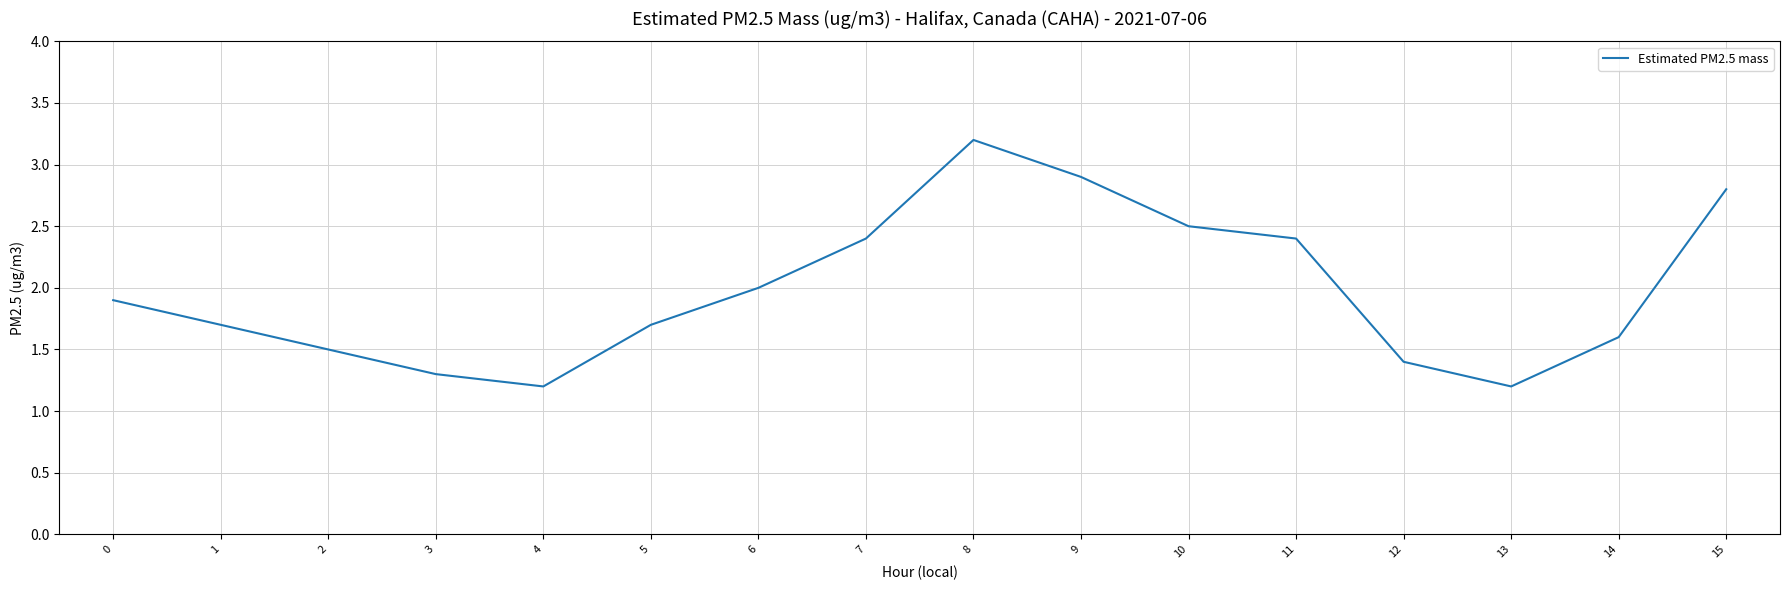

Reading left to right, list all the values displayed in this chart.

0=1.9	1=1.7	2=1.5	3=1.3	4=1.2	5=1.7	6=2.0	7=2.4	8=3.2	9=2.9	10=2.5	11=2.4	12=1.4	13=1.2	14=1.6	15=2.8